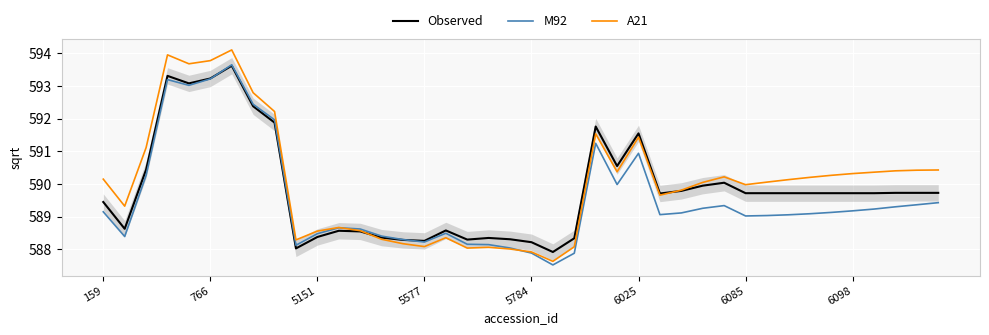

What is the minimum value for A21?

587.6